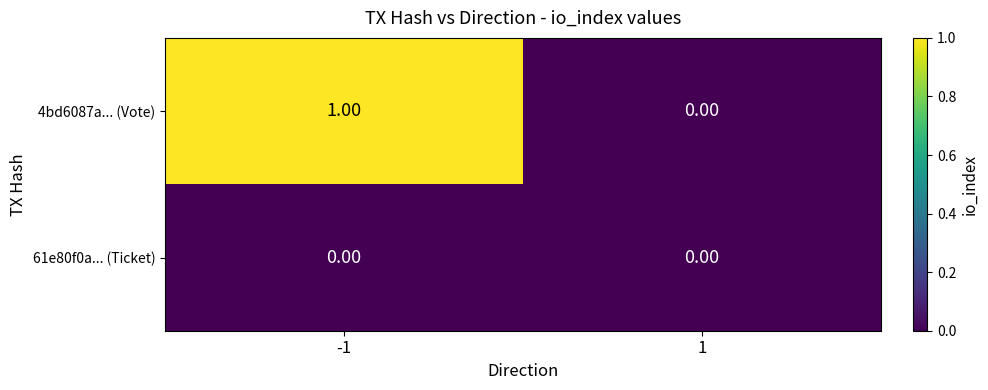

How many distinct data groups are displayed?

2